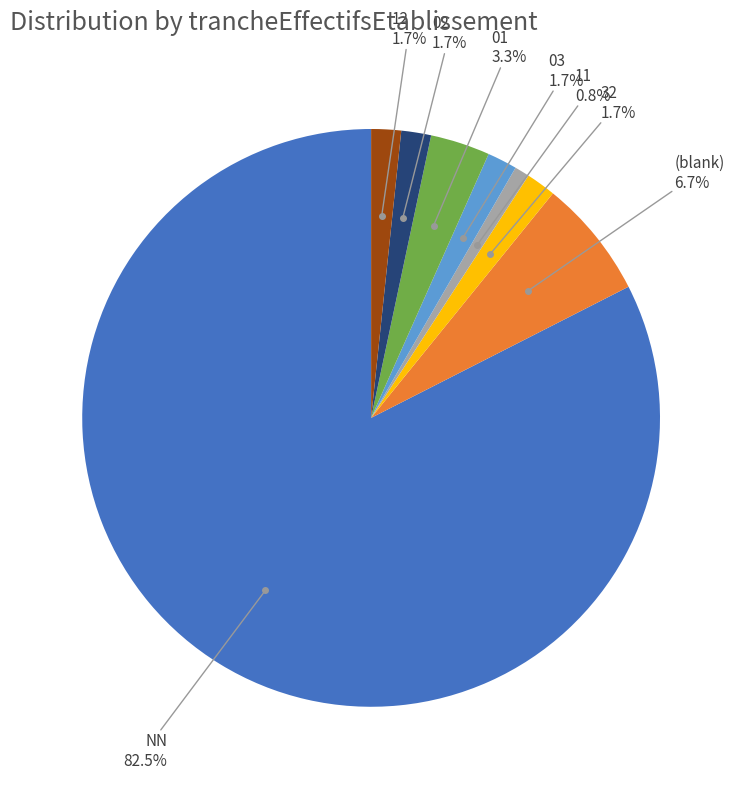

Does any single category account for the majority?

Yes